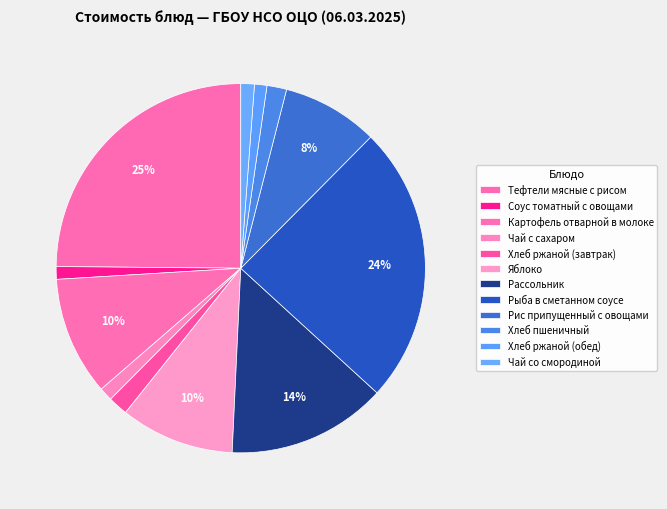

Does Соус томатный с овощами represent more than half of the total?

No